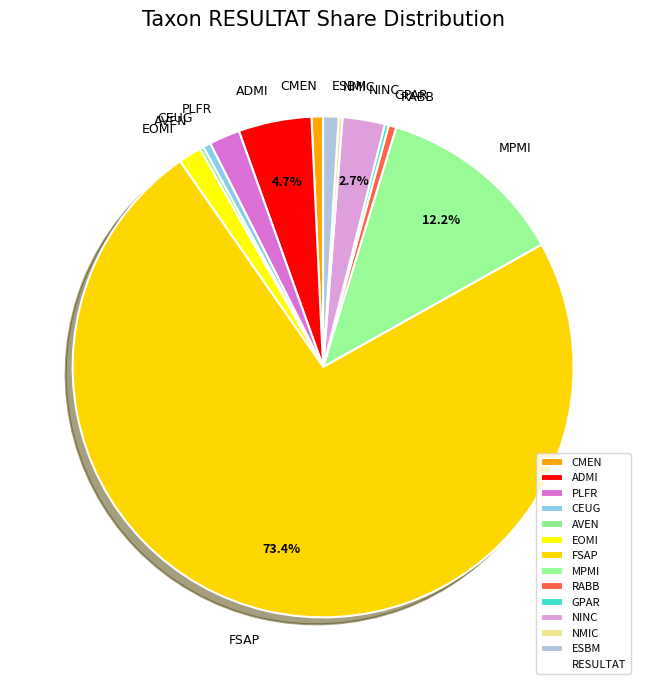

The FSAP slice represents 87% of the pie. True or false?

False